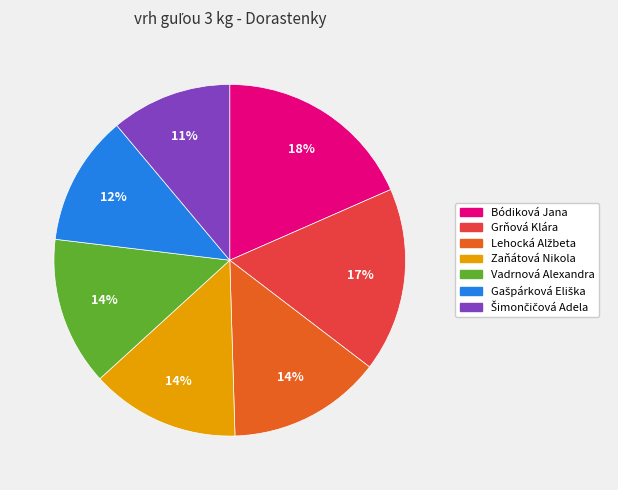

Is the sum of Grňová Klára and Vadrnová Alexandra greater than half?

No